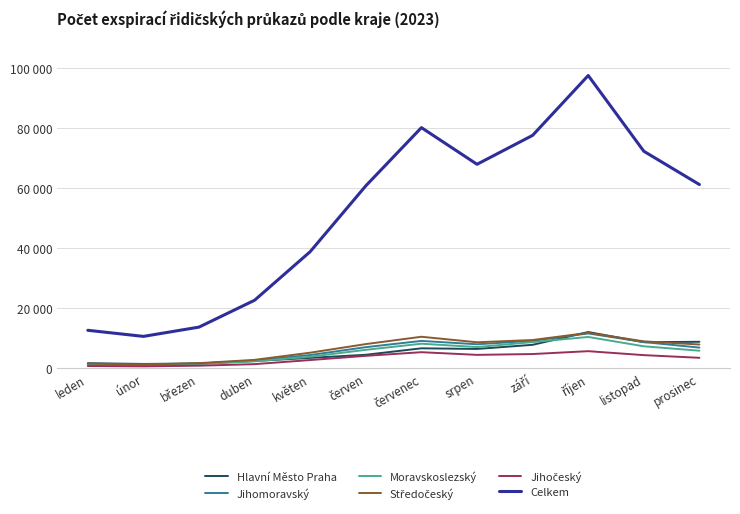

At prosinec, list the series in order from smallest to largest.

Jihočeský, Moravskoslezský, Jihomoravský, Středočeský, Hlavní Město Praha, Celkem